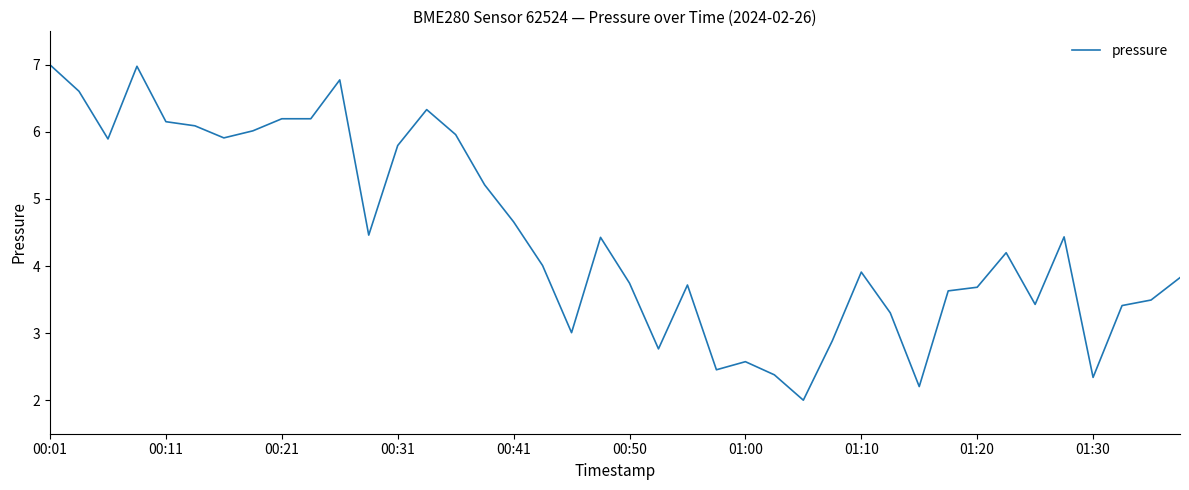

What is the smallest value displayed?

2.0